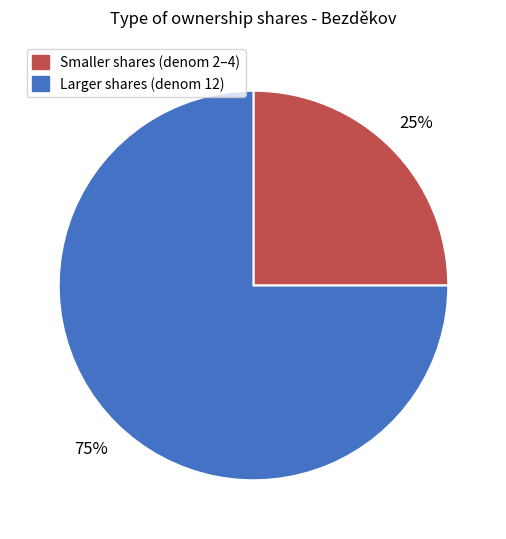

To the nearest percent, what is the average slice percentage?

50%